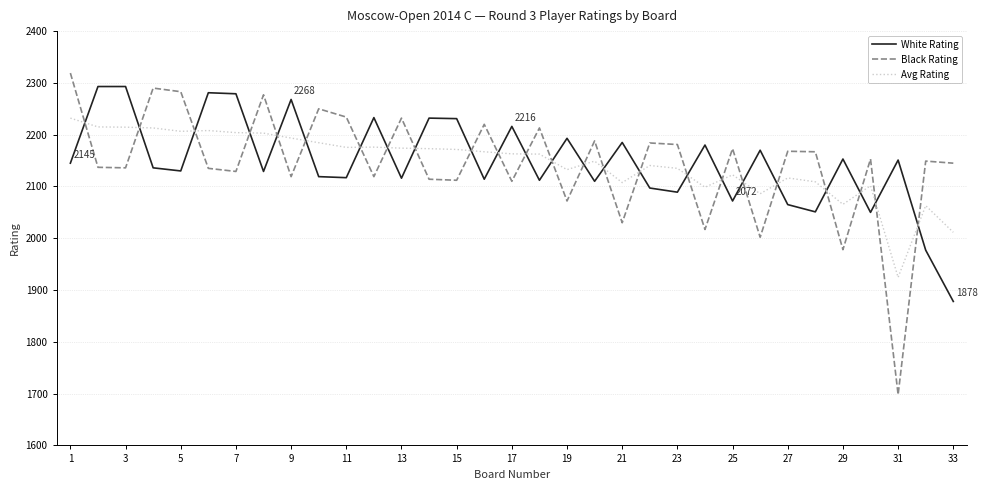

How many intersections are there between Black Rating and White Rating?

24